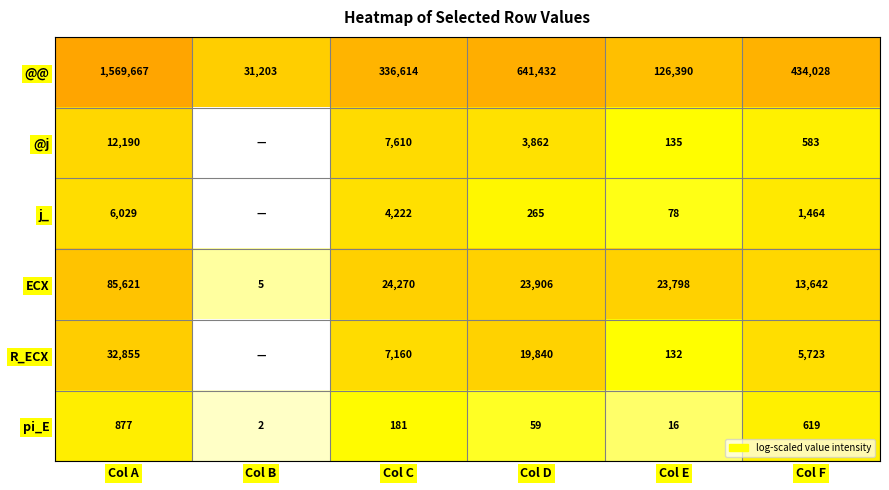

What is the total value across all series at Col C?

380057